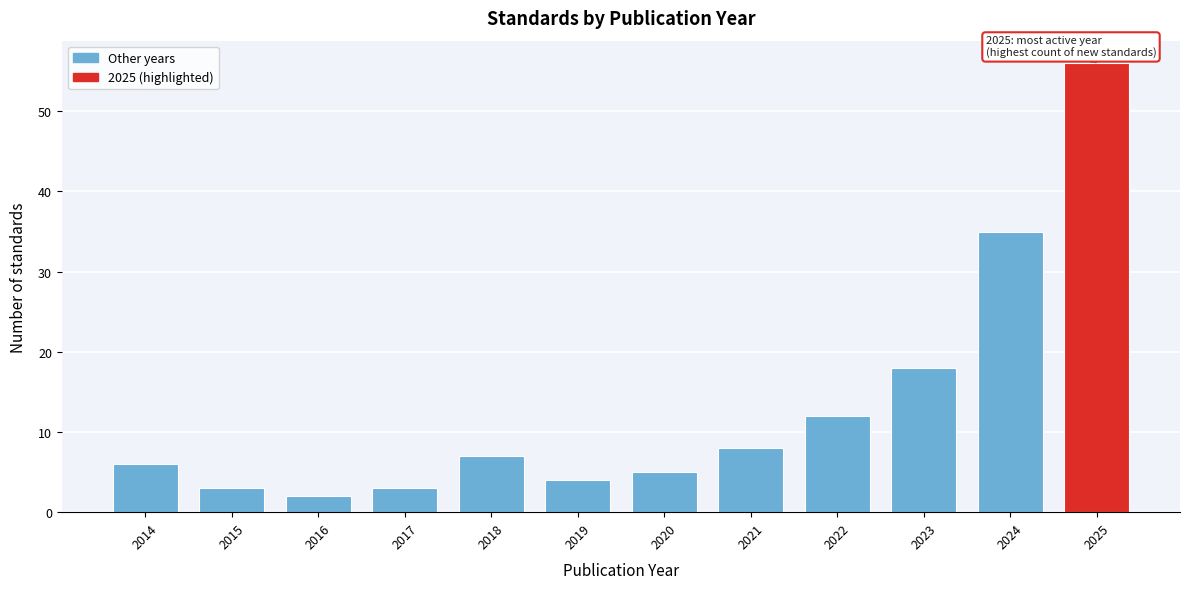

Reading left to right, list all the values displayed in this chart.

2014=6	2015=3	2016=2	2017=3	2018=7	2019=4	2020=5	2021=8	2022=12	2023=18	2024=35	2025=56